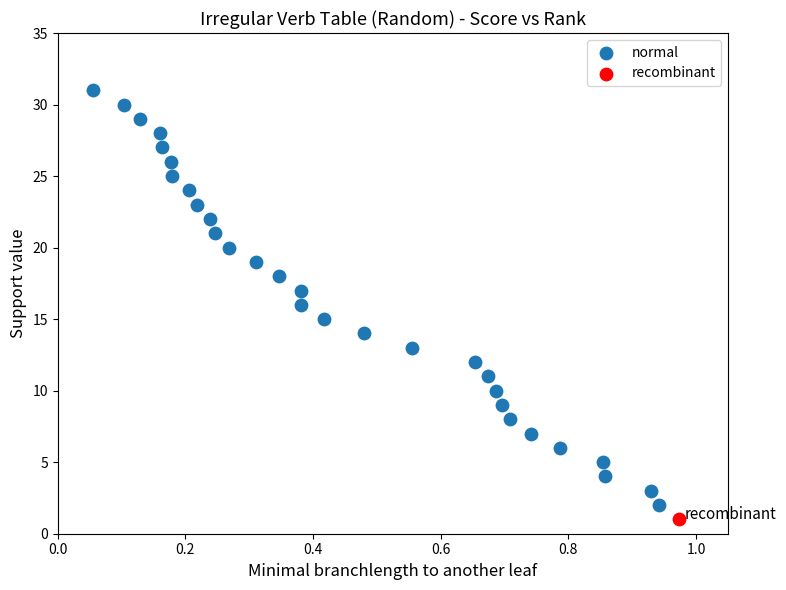

What are all the series names shown in the legend?

normal, recombinant